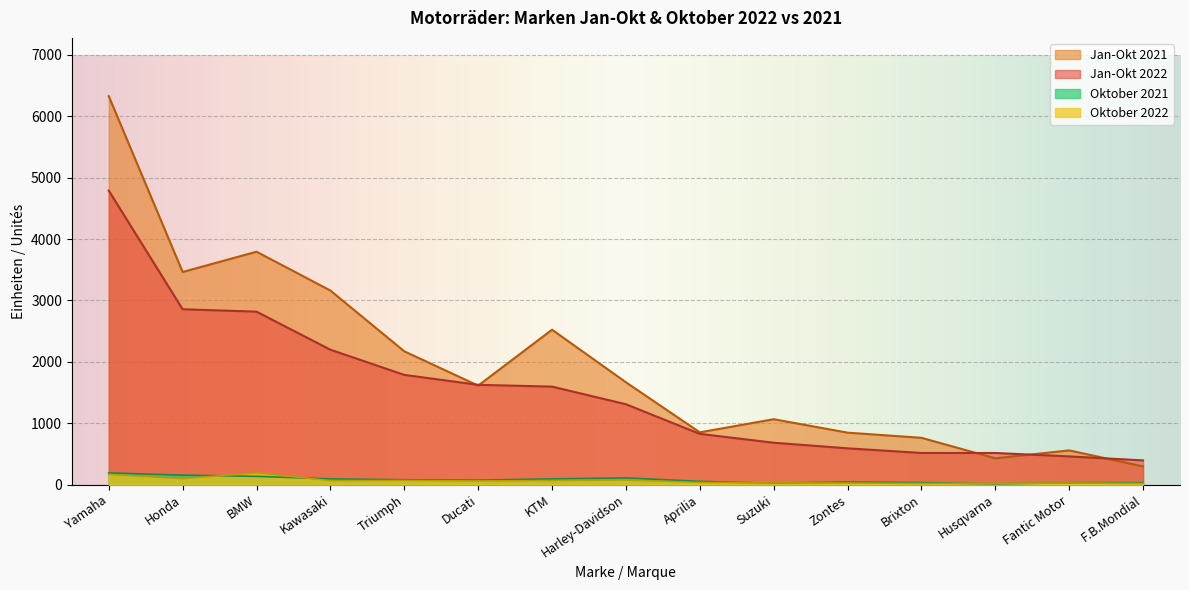

The Jan-Okt 2021 series shows 4128 at Kawasaki. True or false?

False